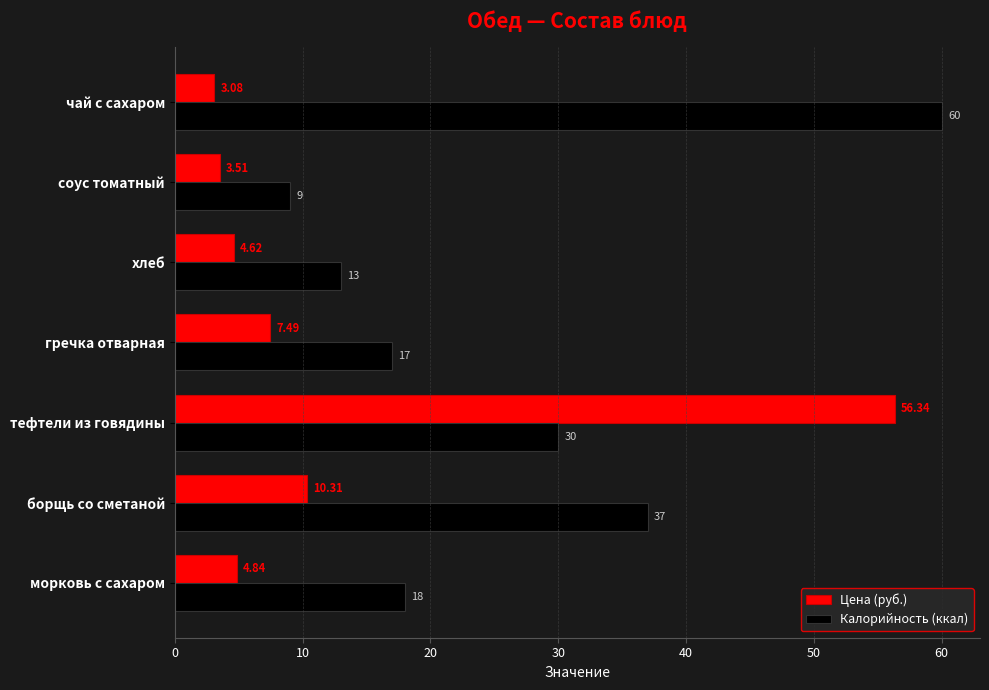

Where is Цена (руб.) nearest to the value 29?

борщь со сметаной